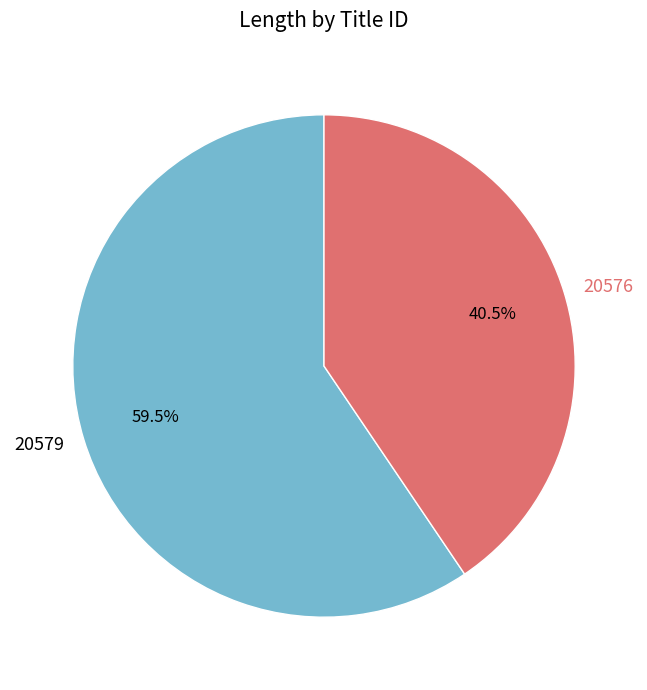

Which slice is the smallest?

20576